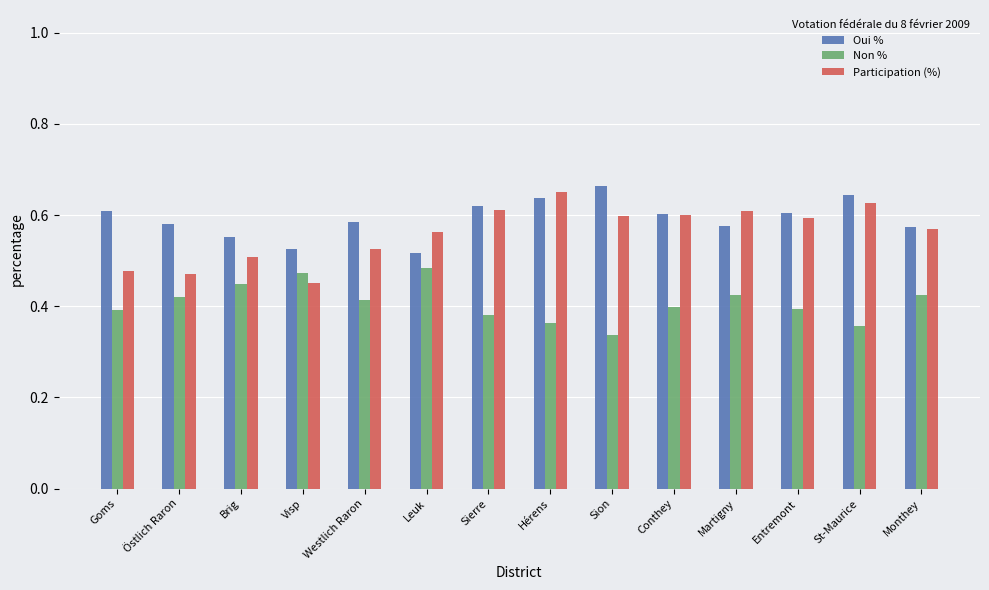

List the series in order of their peak value, lowest first.

Non %, Participation (%), Oui %